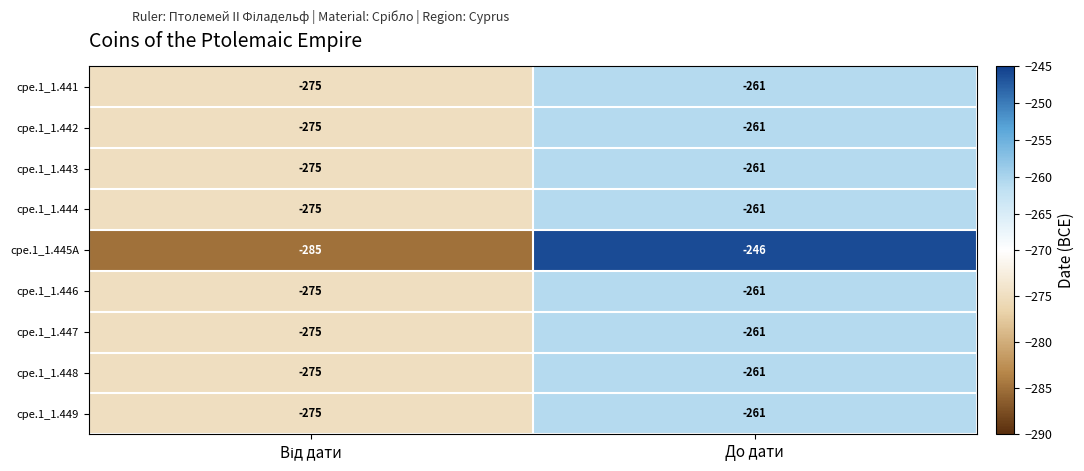

What is the approximate value of cpe.1_1.443 at До дати?

-261